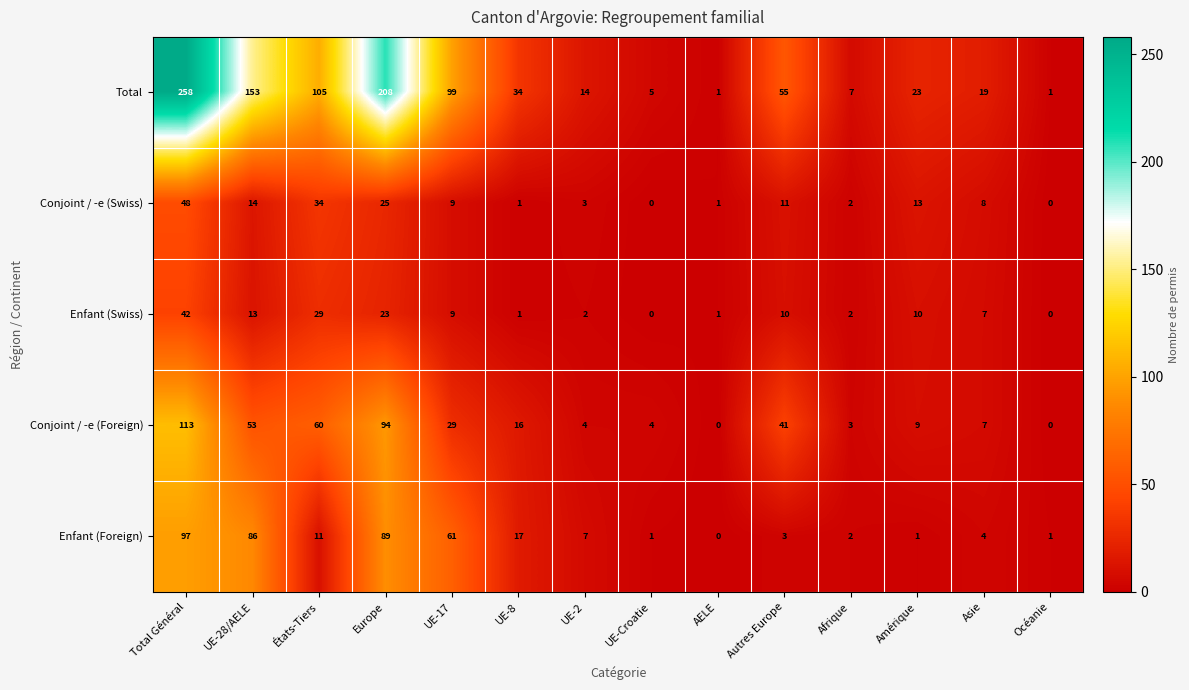

Is it true that Enfant (Swiss) equals 1 at AELE?

True